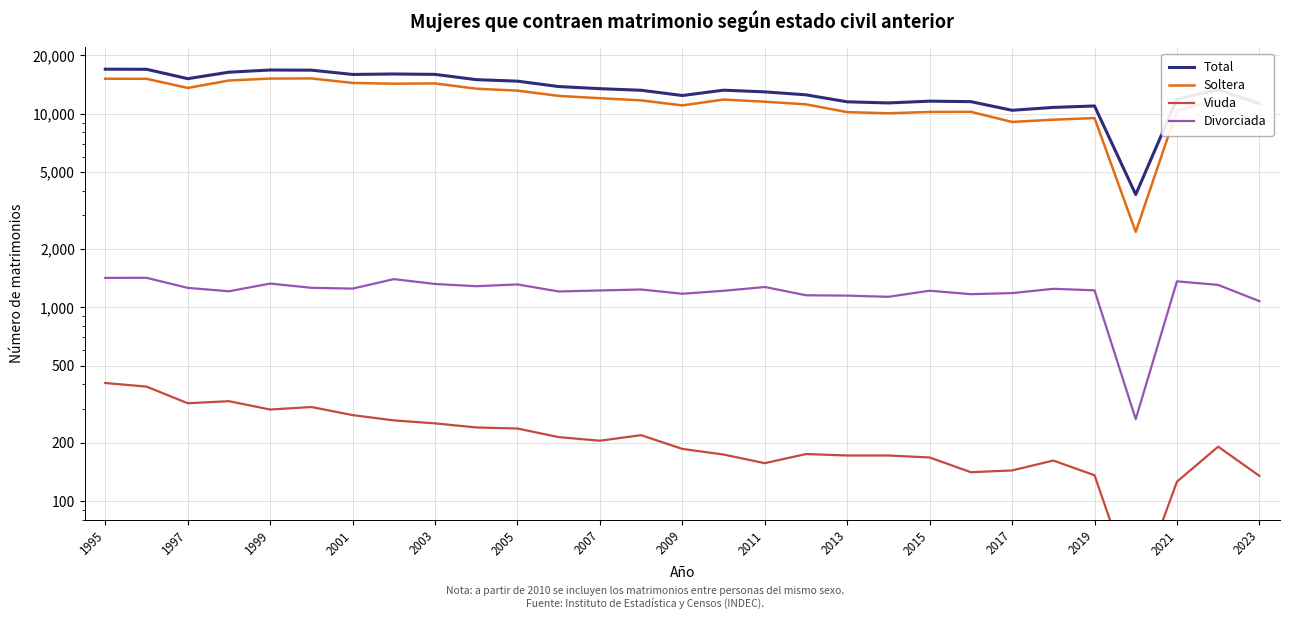

What is the minimum value shown in the chart?

33